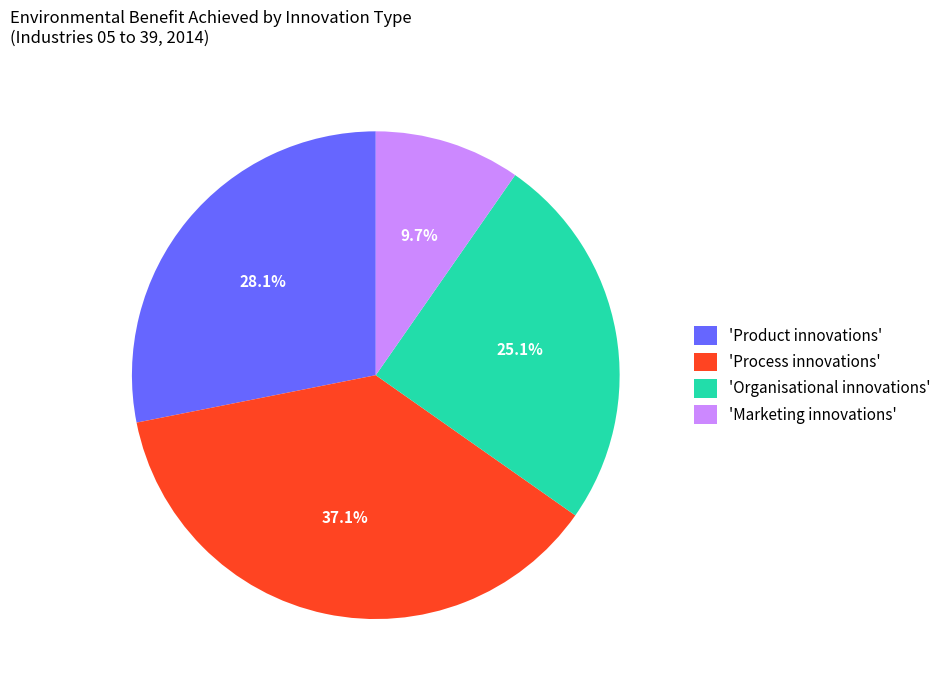

Between 'Product innovations' and 'Marketing innovations', which is larger?

'Product innovations'